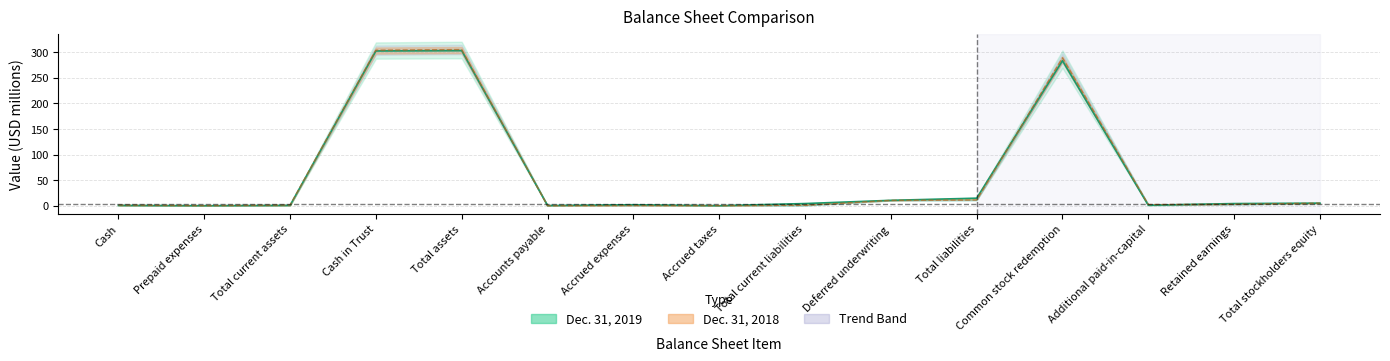

At which label does Dec. 31, 2018 first exceed 2?

Cash in Trust